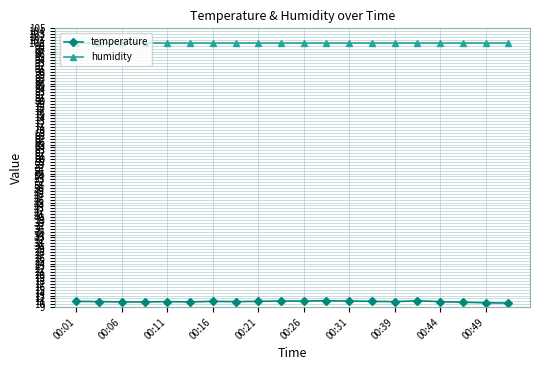

What is the maximum value for humidity?

99.9